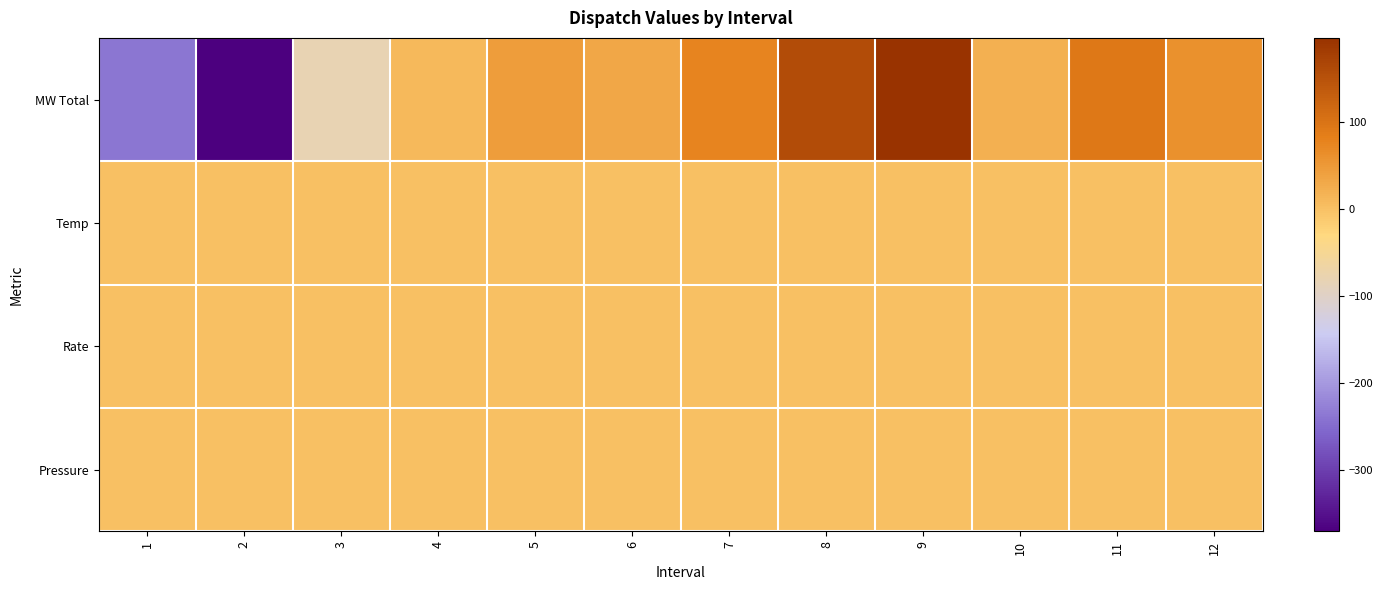

At which category does the chart reach its peak across all series?

9